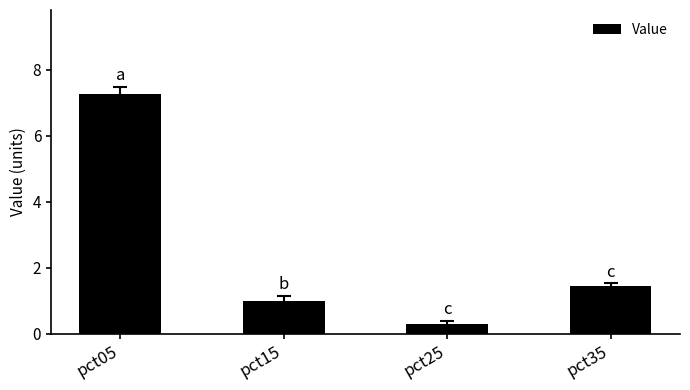

What is the minimum value shown in the chart?

0.3